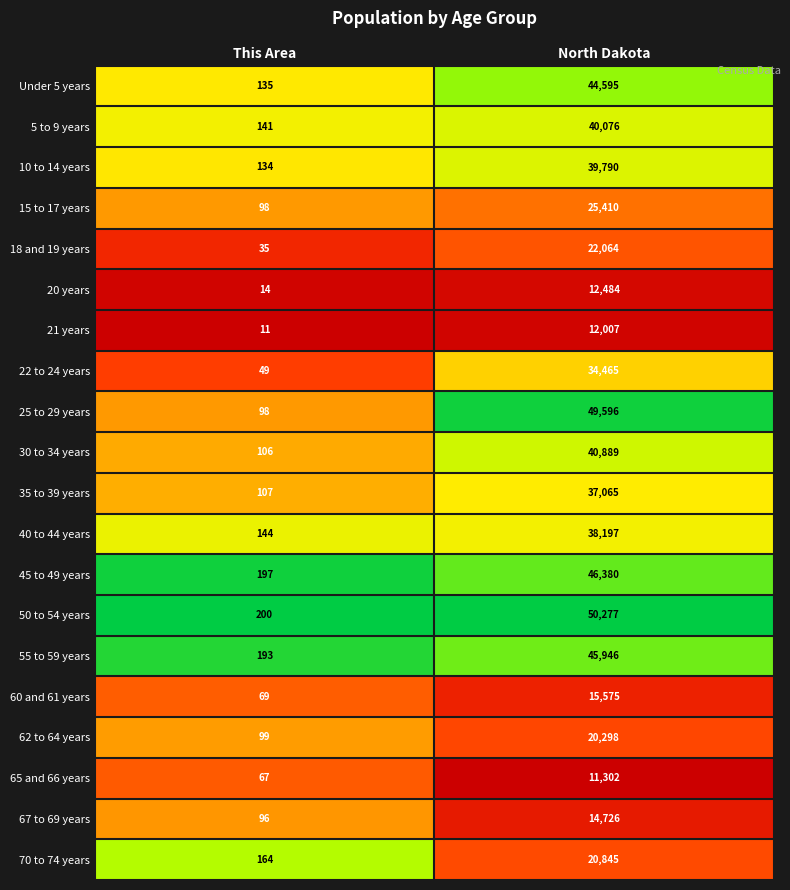

Count the number of data series in this chart.

20